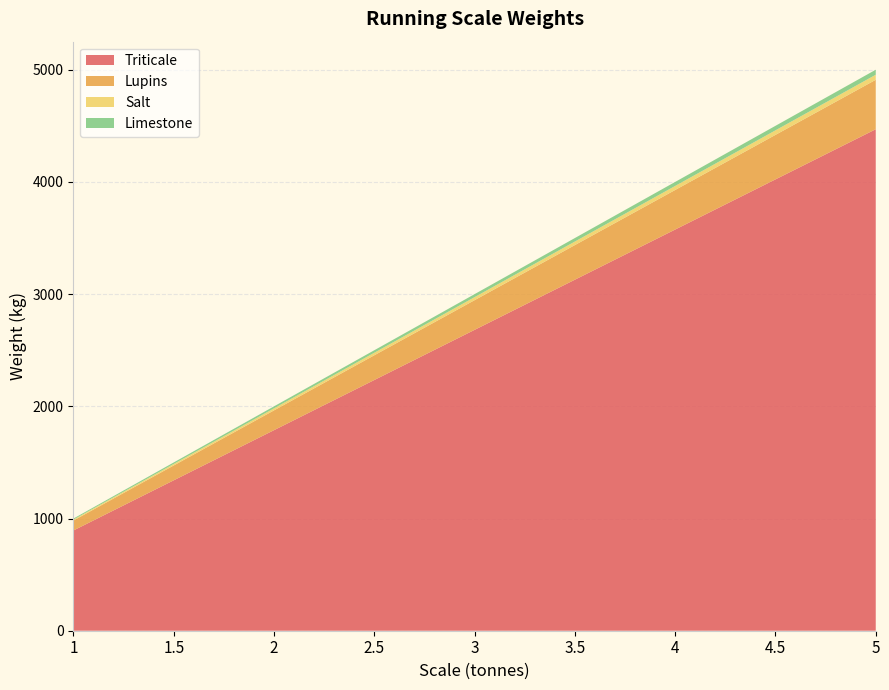

Reading left to right, what are all the values shown in this chart?

Triticale: 1=893.9	1.5=1340.9	2=1787.9	2.5=2234.8	3=2681.8	3.5=3128.8	4=3575.7	4.5=4022.7	5=4469.7
Lupins: 1=88.1	1.5=132.2	2=176.3	2.5=220.3	3=264.4	3.5=308.4	4=352.5	4.5=396.6	5=440.6
Salt: 1=9.0	1.5=13.5	2=17.9	2.5=22.4	3=26.9	3.5=31.4	4=35.9	4.5=40.4	5=44.8
Limestone: 1=9.0	1.5=13.5	2=17.9	2.5=22.4	3=26.9	3.5=31.4	4=35.9	4.5=40.4	5=44.8